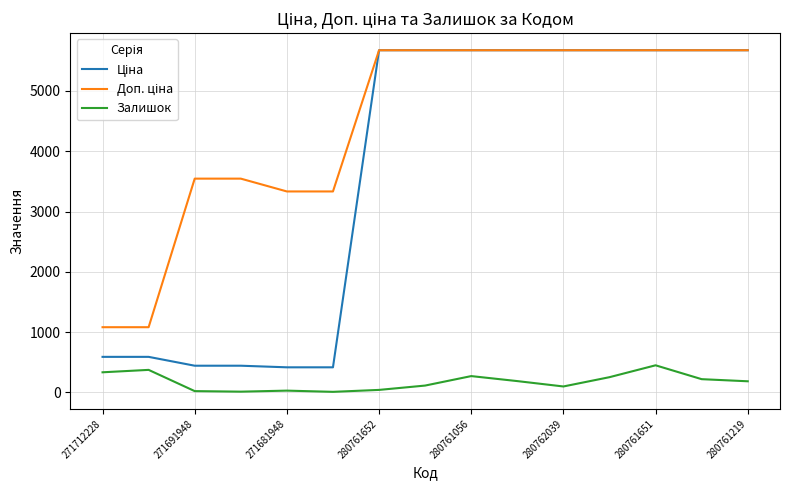

How many values in the Залишок series are below 185?

7